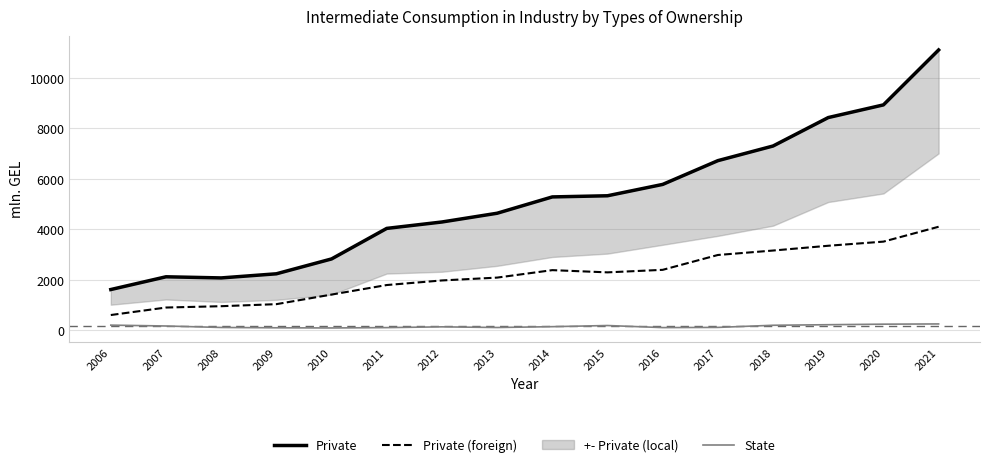

The Private (foreign) series shows 5789.9 at 2019. True or false?

False